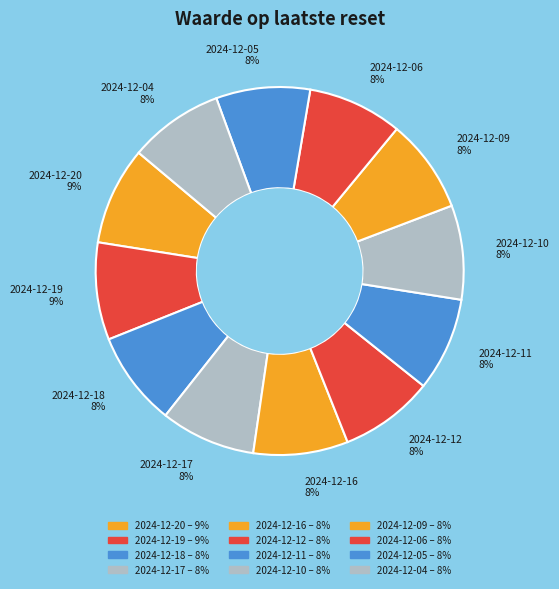

Is it true that 2024-12-12 is 20% of the pie?

False